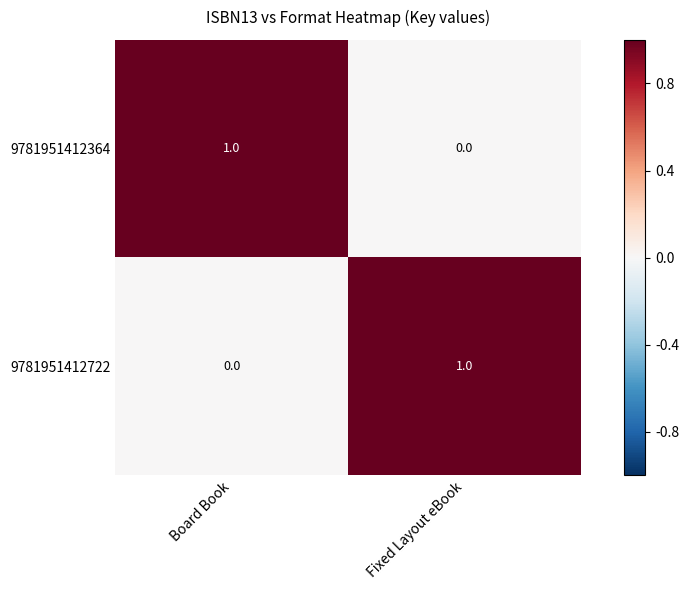

At which label does 9781951412364 reach its peak?

Board Book